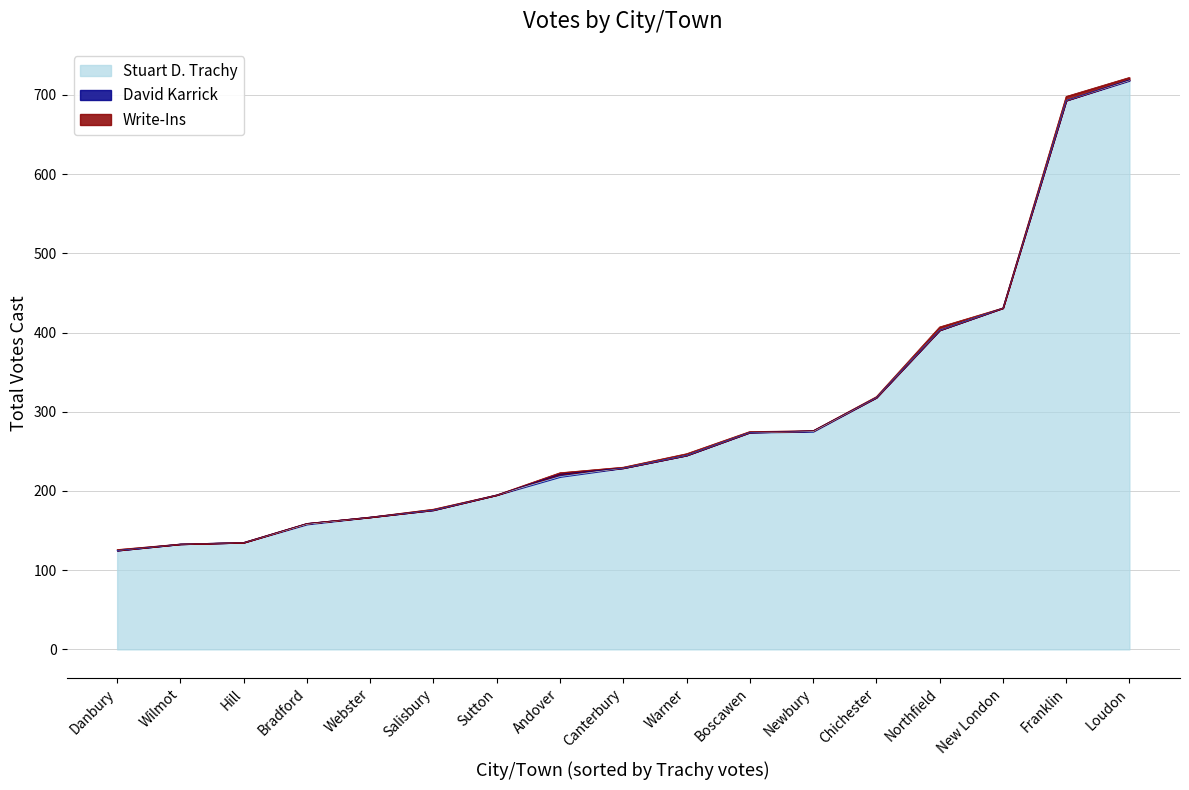

True or false: Write-Ins has a value of -3 at Sutton.

False